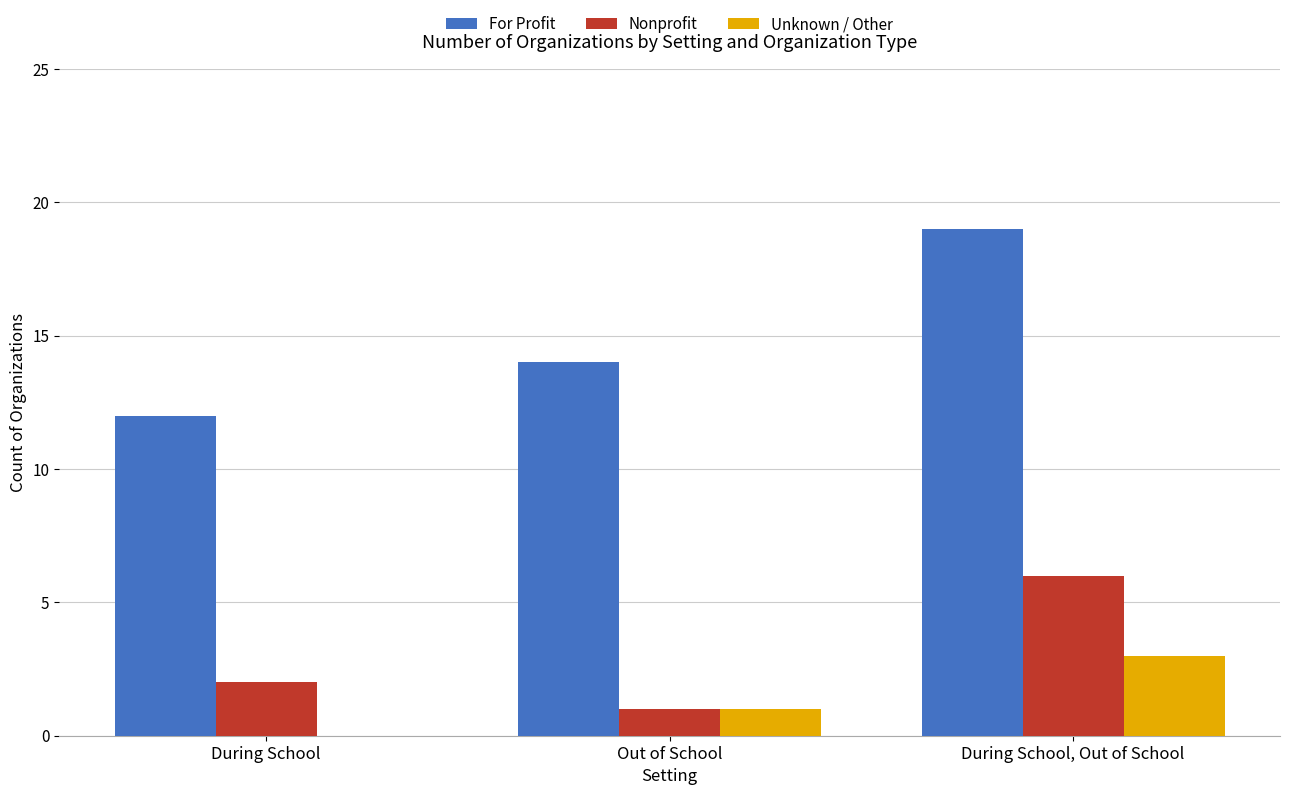

Which category has the highest value in the Nonprofit series?

During School, Out of School